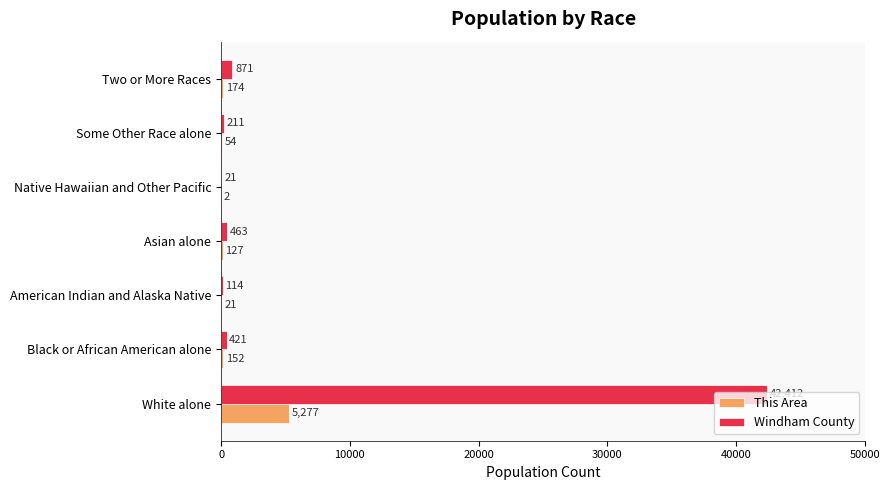

What is the sum of all Windham County values?

44513